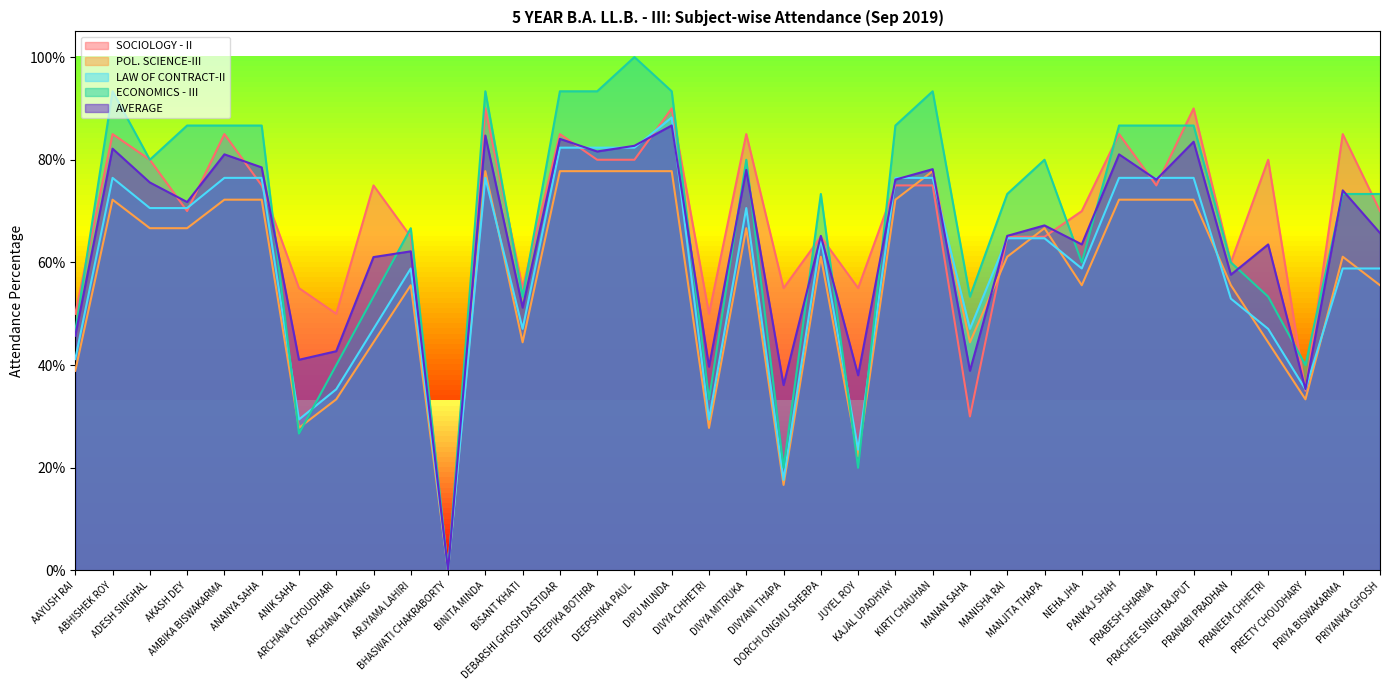

What is the value of the ECONOMICS - III point at the 20th from the left?

0.2